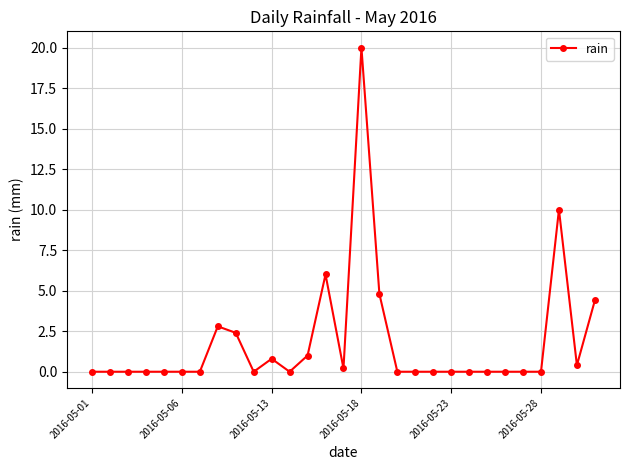

What is the maximum value shown in the chart?

20.0